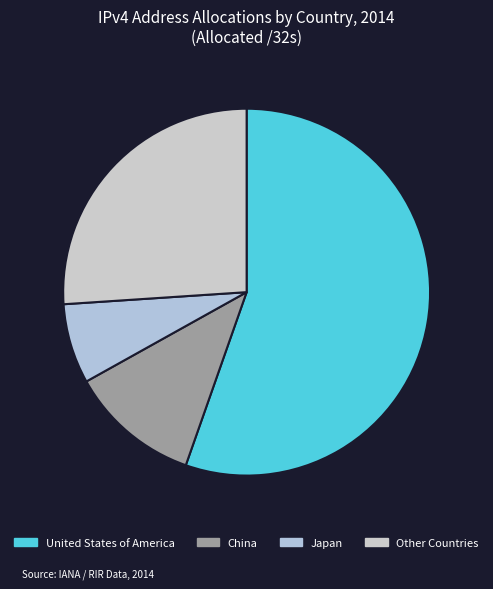

What is the ratio of the value at China to the value at Japan?

1.6